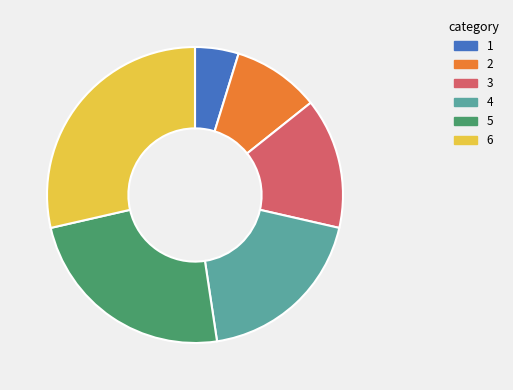

Which slice is the largest?

6